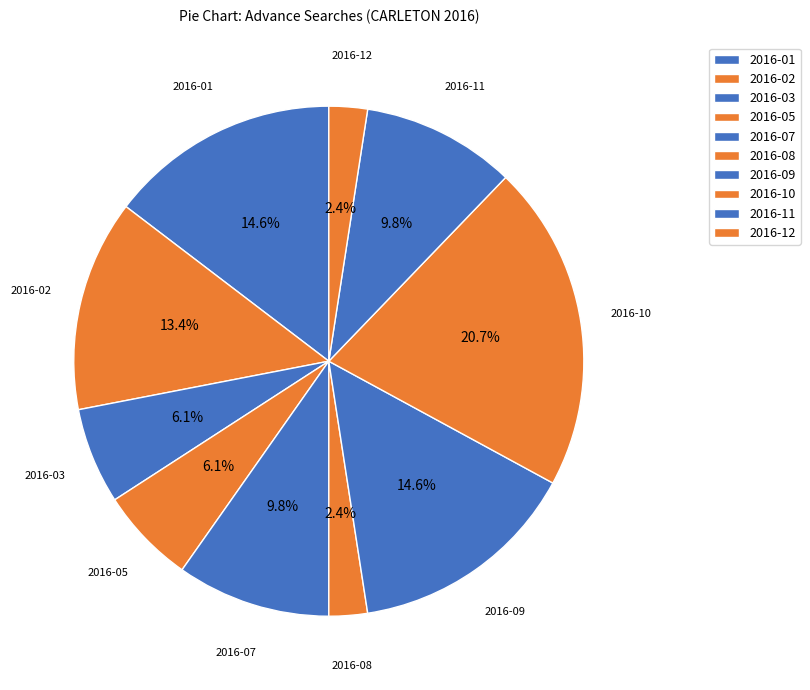

How many segments does this pie chart have?

10